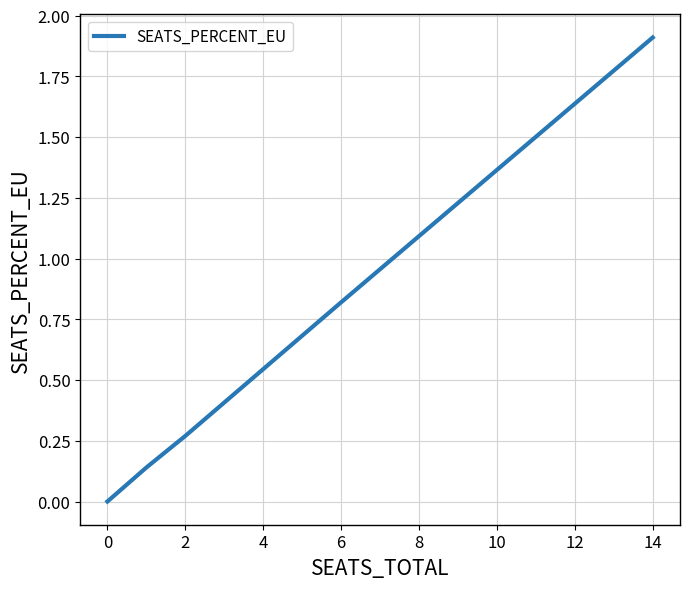

What is the difference between the maximum and minimum values?

1.9